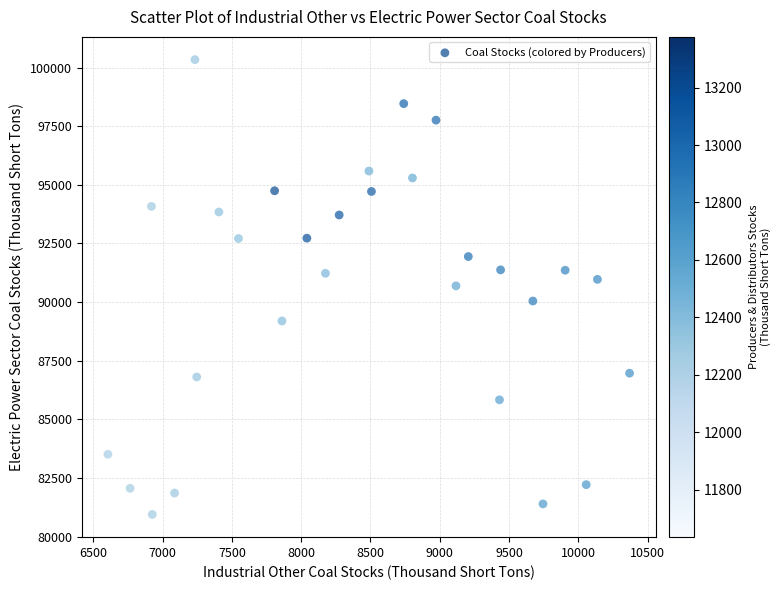

What is the range of X values (max minus min)?

3765.0